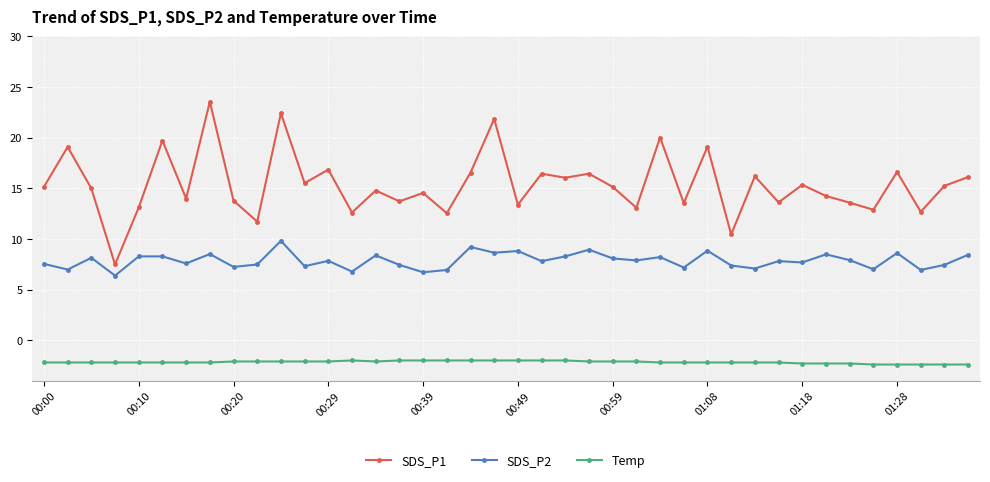

How many interior local peaks does the SDS_P1 series have?

15